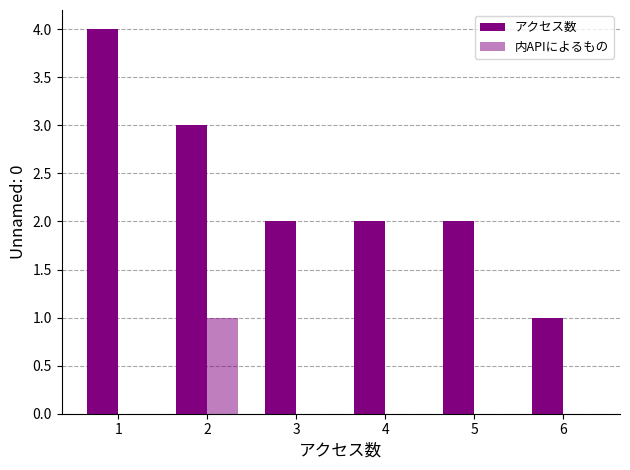

Are the bars horizontal?

No